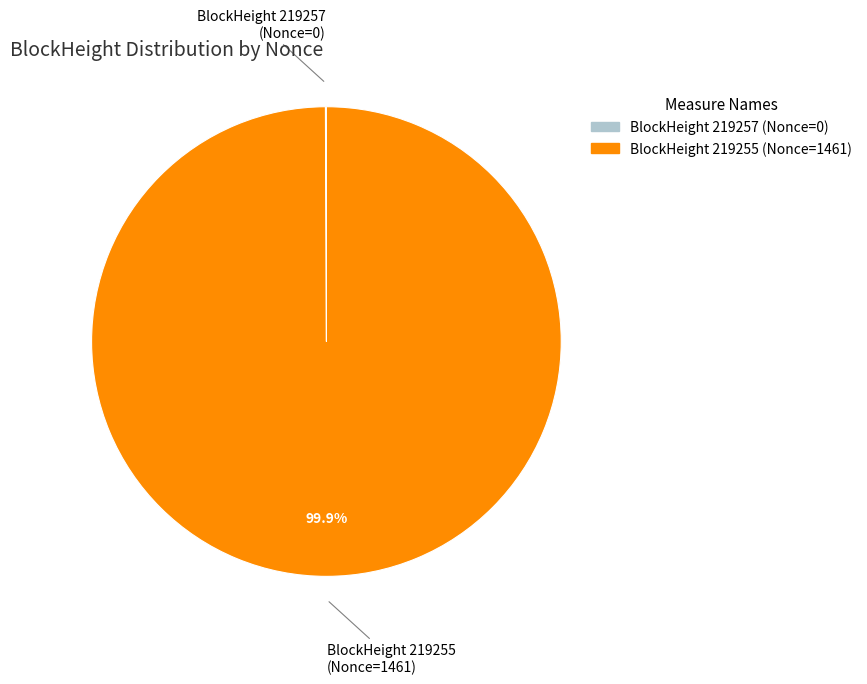

Is there any slice that represents more than half of the pie?

Yes